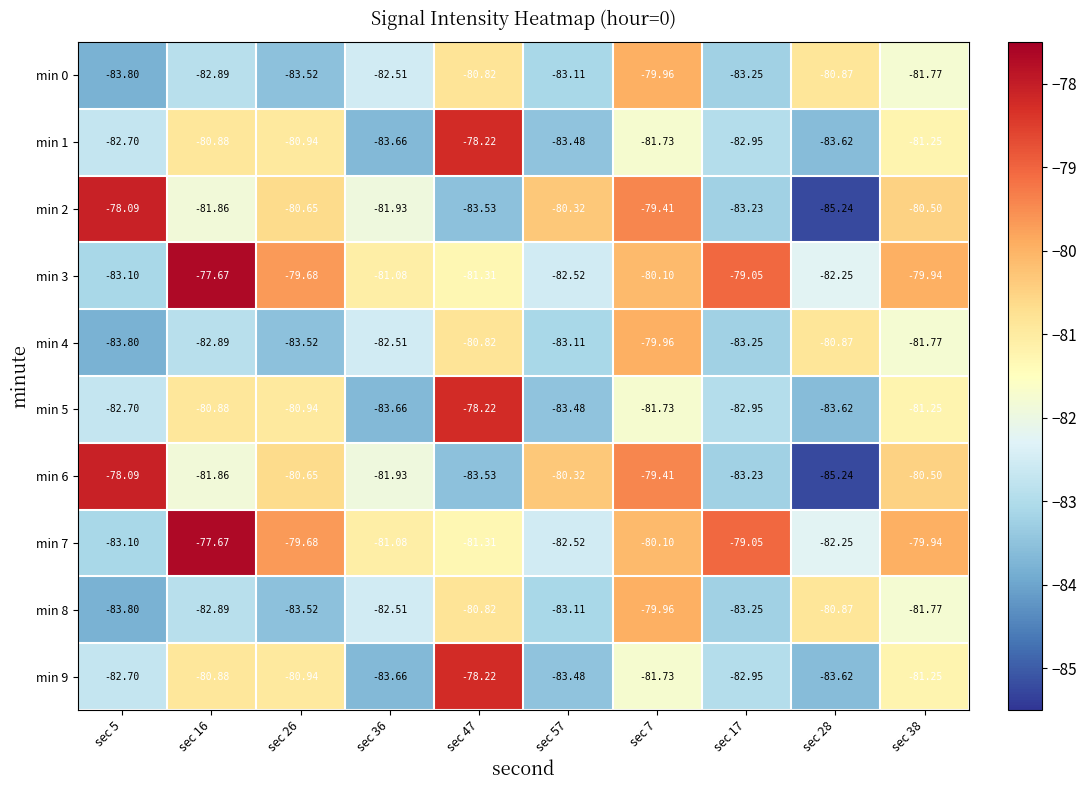

Is the value of min 5 at sec 57 greater than the value of min 1 at sec 5?

No